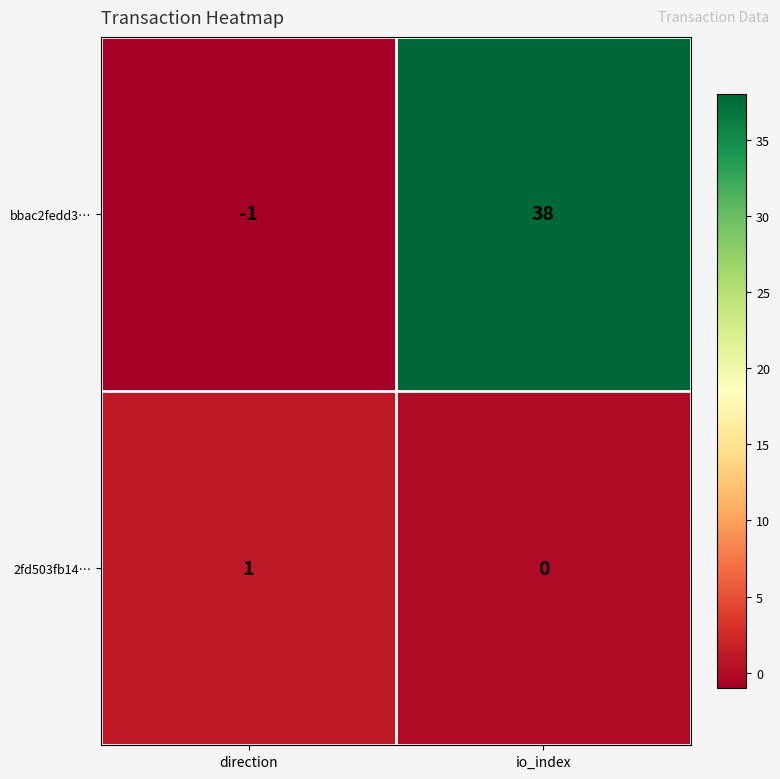

The value of 2fd503fb14… at io_index is -1. True or false?

False